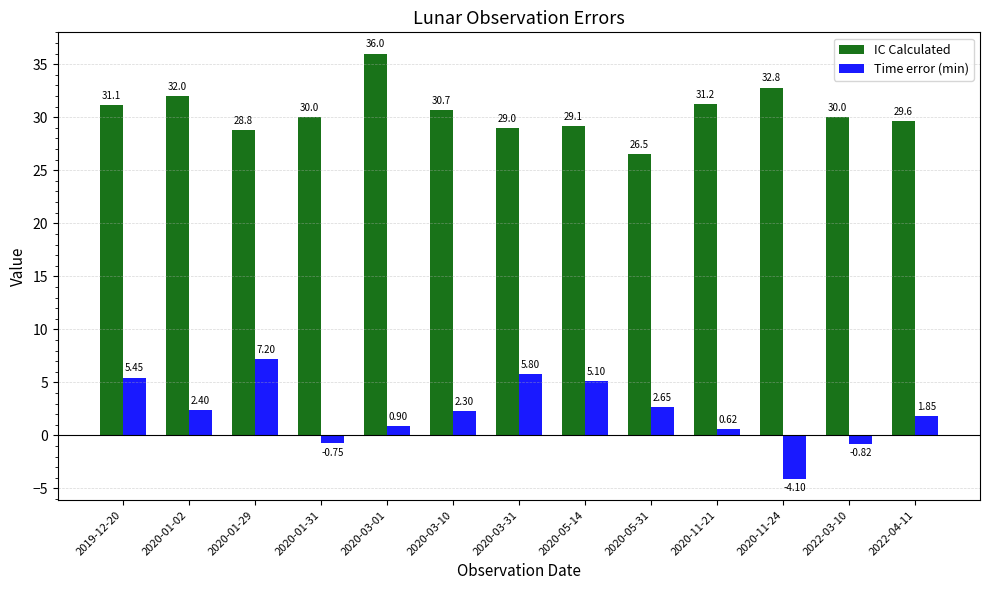

The IC Calculated series shows 30.0 at 2022-03-10. True or false?

True